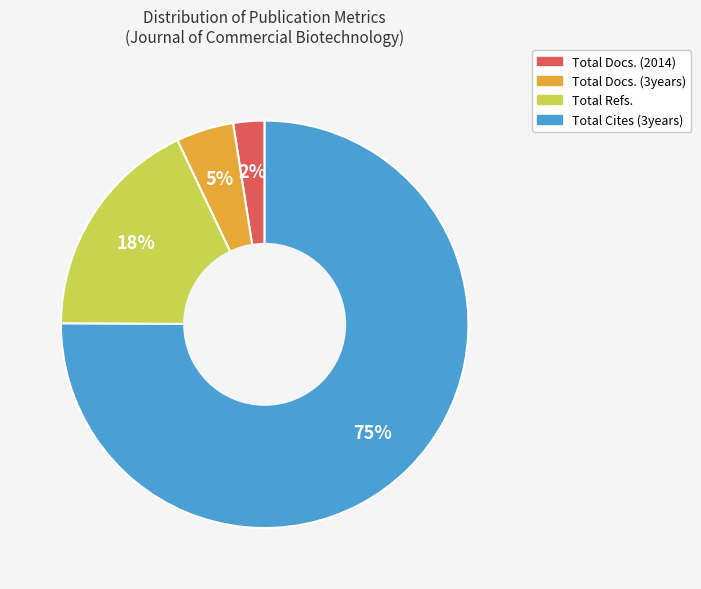

Between Total Cites (3years) and Total Refs., which is larger?

Total Cites (3years)